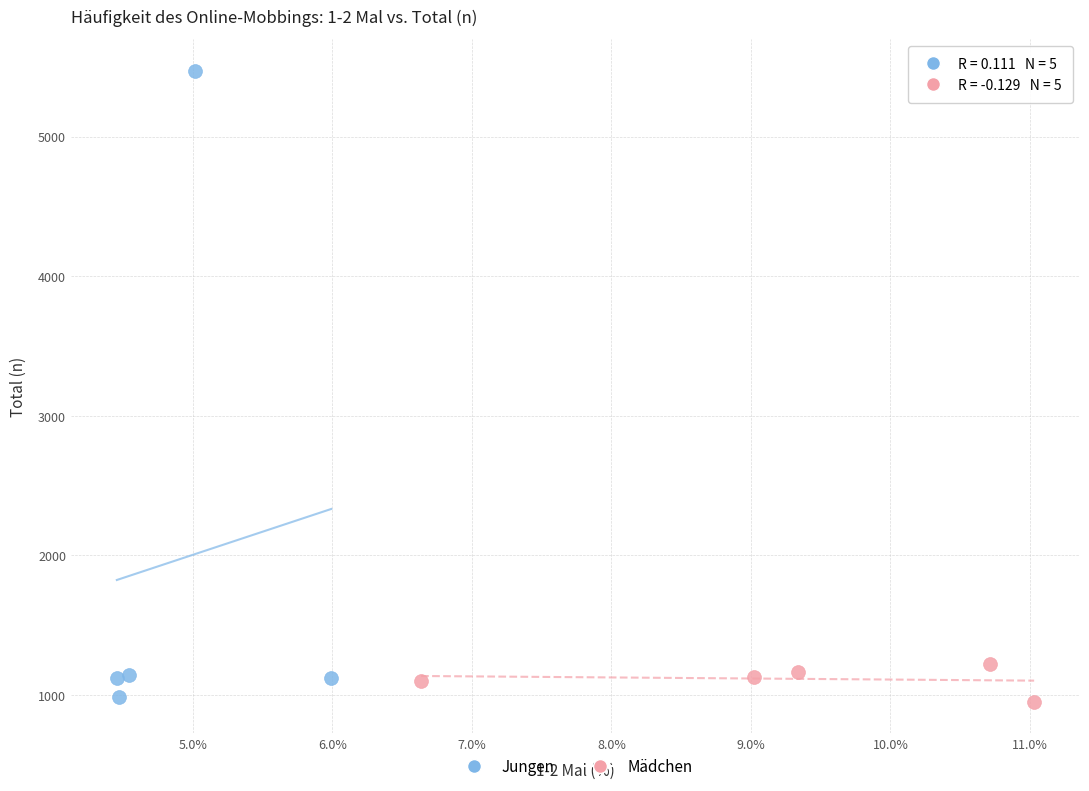

Which series contains the highest Y value?

Jungen